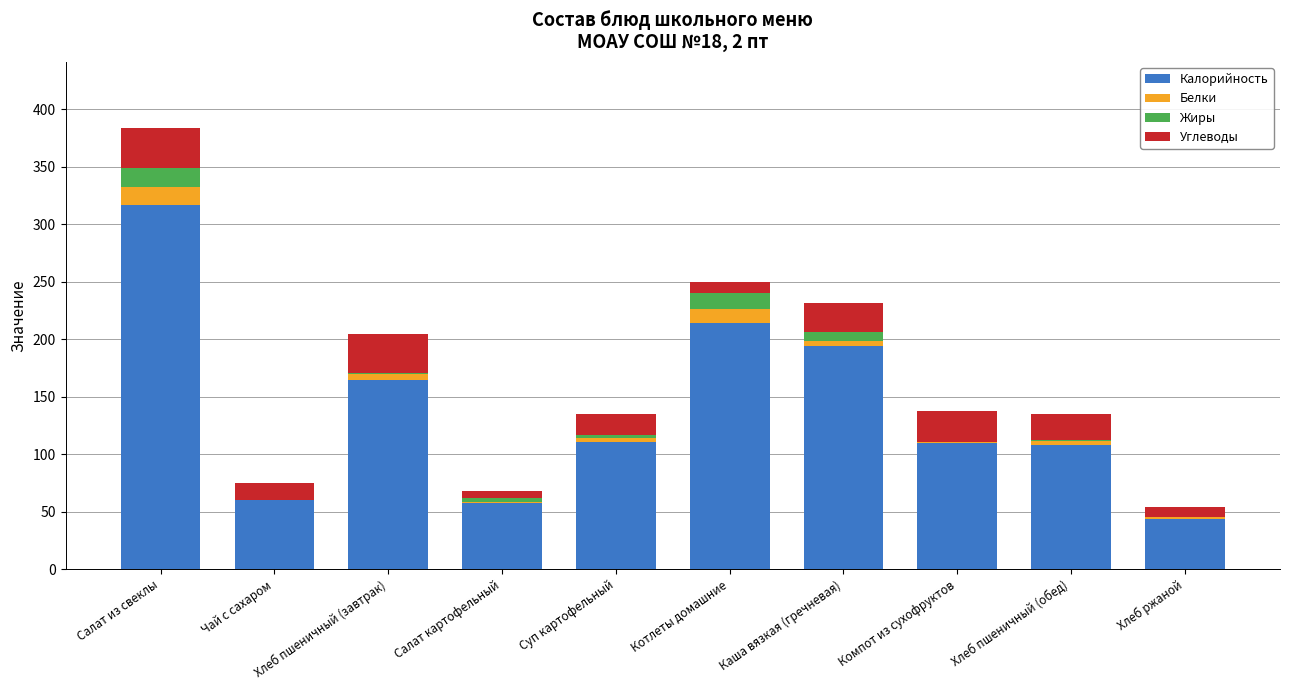

How many series are shown in this chart?

4